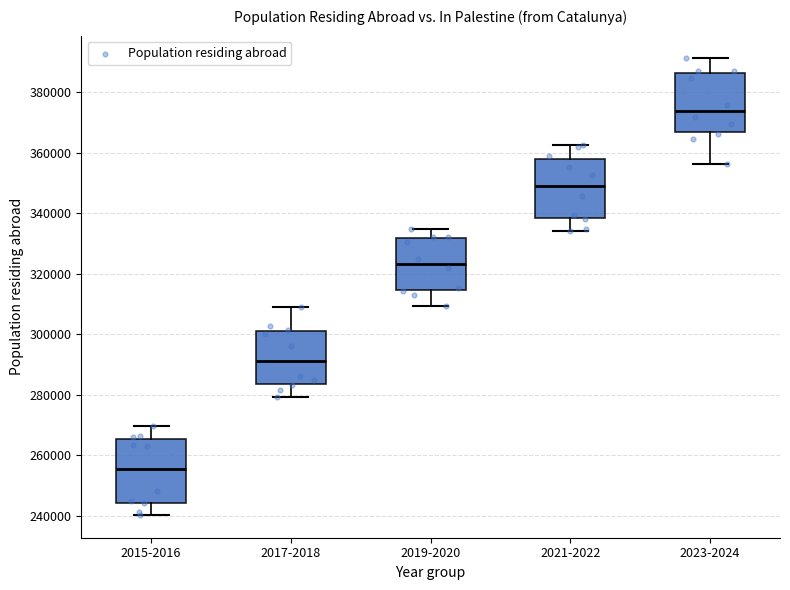

Reading left to right, transcribe this box plot: for each box, give where its median line is, the range the box spans, and where its two whiskers end, as read against the y-axis. The values are not printed on the chart, so give them approximately, as read against the axis.

2015-2016: median 256000, box 244000 to 266000, whiskers 240000 to 270000
2017-2018: median 292000, box 284000 to 302000, whiskers 280000 to 308000
2019-2020: median 324000, box 314000 to 332000, whiskers 310000 to 334000
2021-2022: median 350000, box 338000 to 358000, whiskers 334000 to 362000
2023-2024: median 374000, box 366000 to 386000, whiskers 356000 to 392000